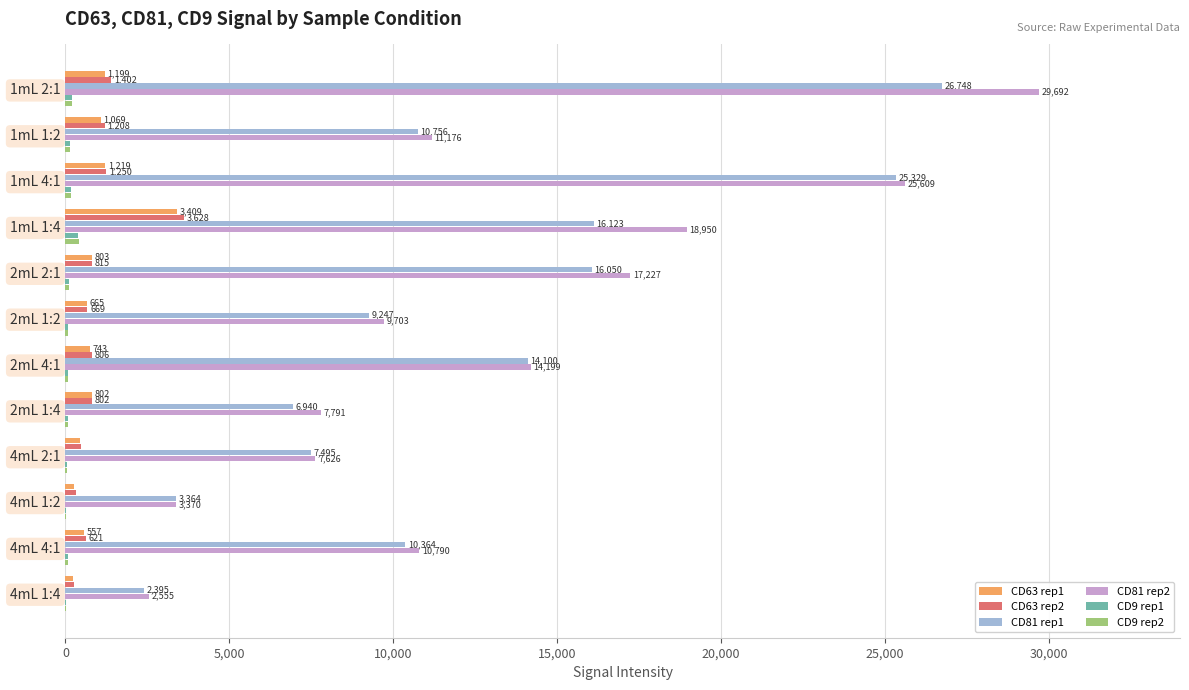

Is it true that CD9 rep1 equals 22.3 at 4mL 1:2?

True